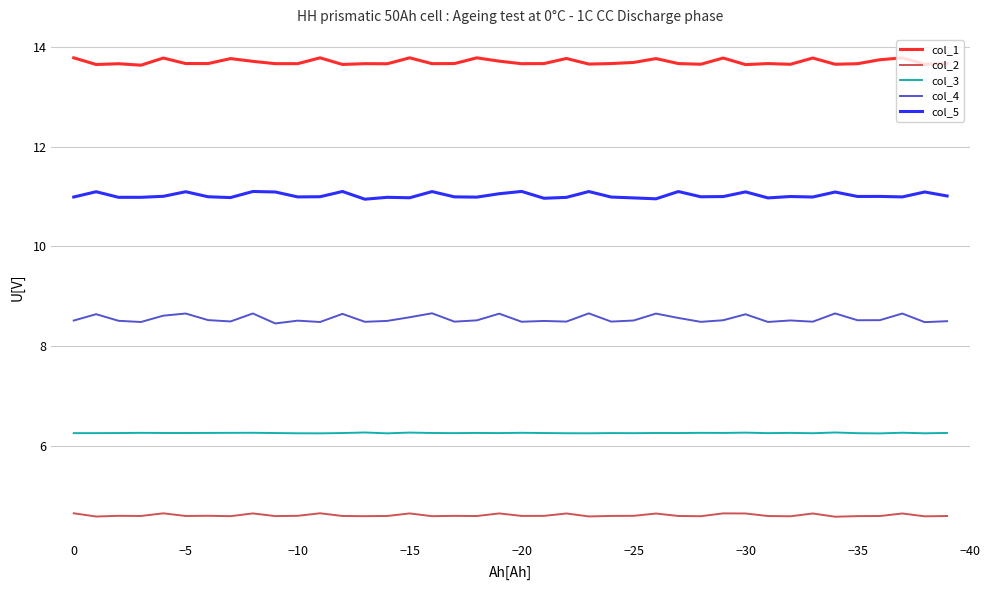

The col_2 series shows 4.6 at −30. True or false?

True